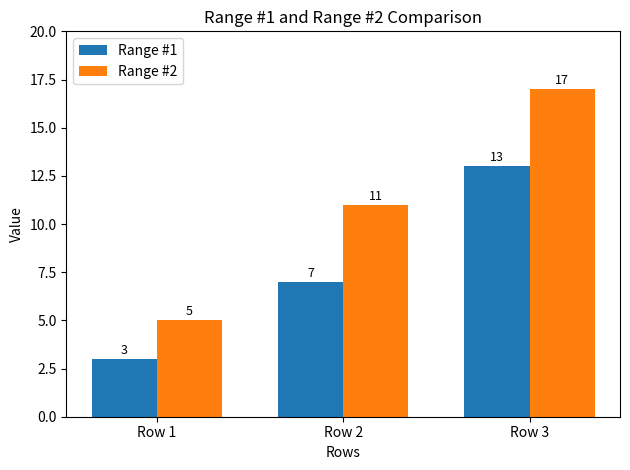

What is the difference between the maximum and minimum values in the Range #2 series?

12